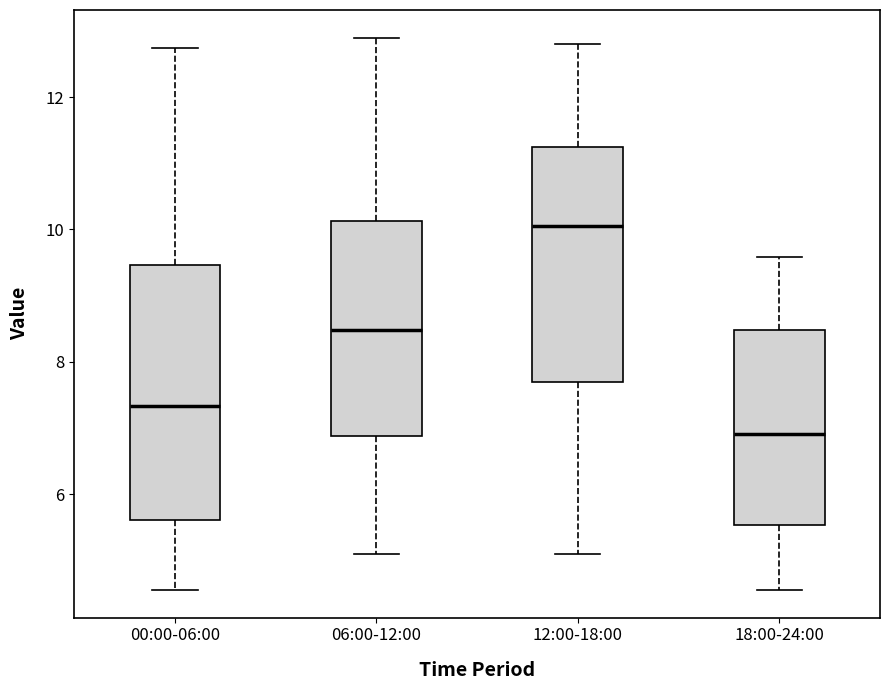

Reading left to right, transcribe this box plot: for each box, give where its median line is, the range the box spans, and where its two whiskers end, as read against the y-axis. The values are not printed on the chart, so give them approximately, as read against the axis.

00:00-06:00: median 7.4, box 5.6 to 9.4, whiskers 4.6 to 12.8
06:00-12:00: median 8.4, box 6.8 to 10.2, whiskers 5.2 to 13.0
12:00-18:00: median 10.0, box 7.6 to 11.2, whiskers 5.2 to 12.8
18:00-24:00: median 7.0, box 5.6 to 8.4, whiskers 4.6 to 9.6